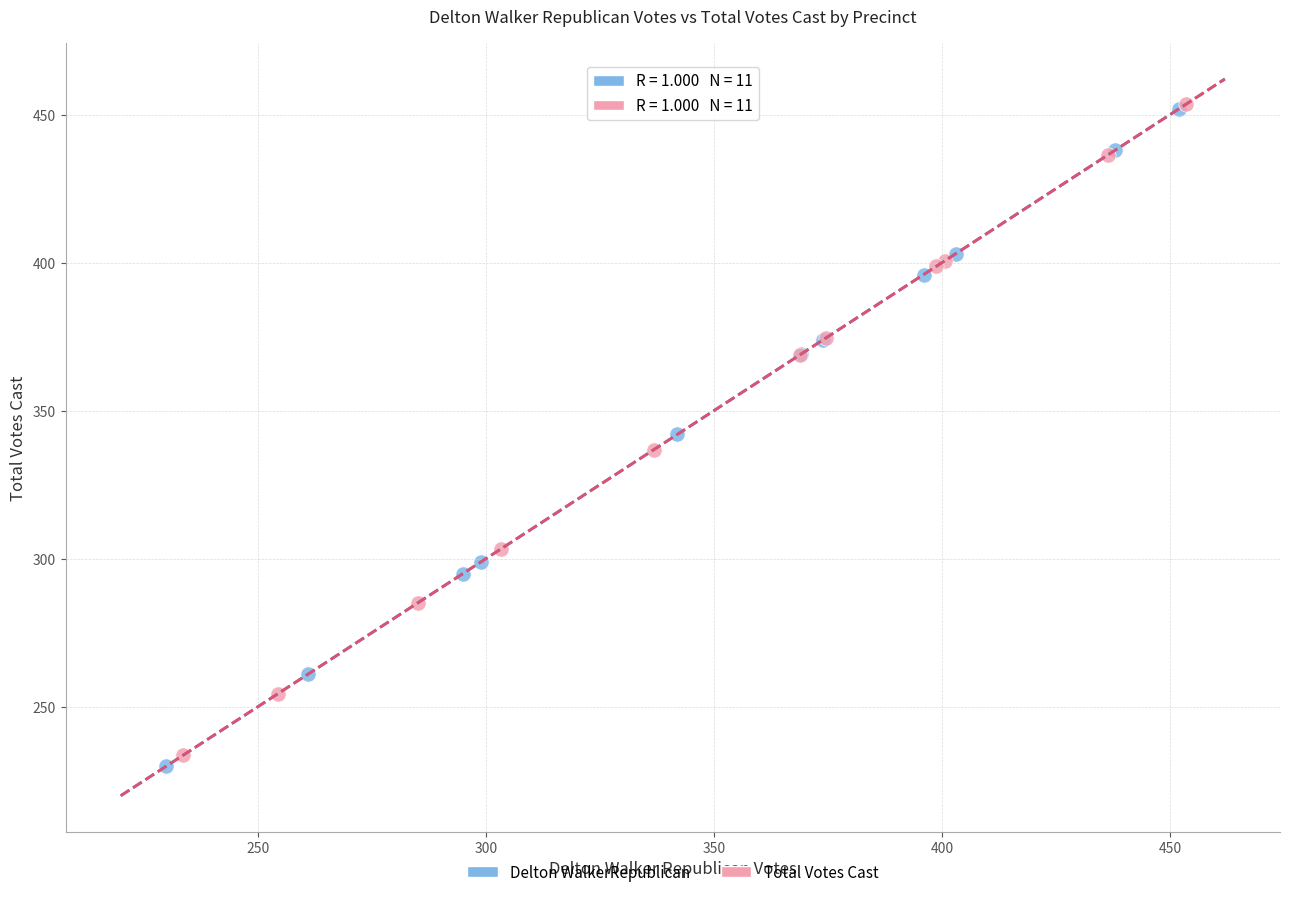

What are all the series names shown in the legend?

Delton WalkerRepublican, Total Votes Cast